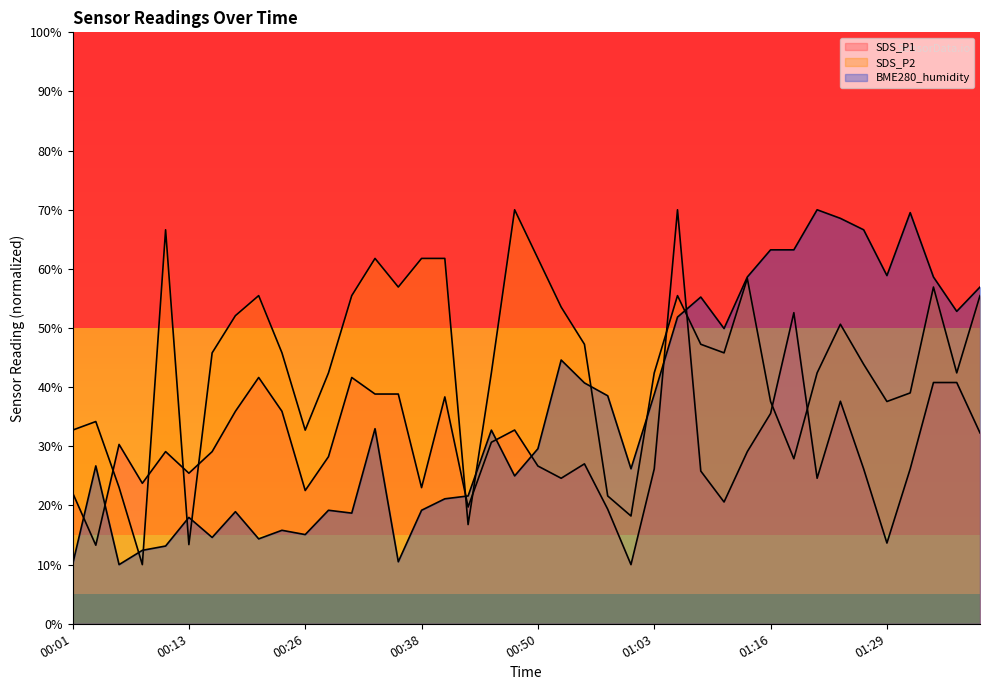

What is the difference between the highest and lowest values at 00:40?

40.6